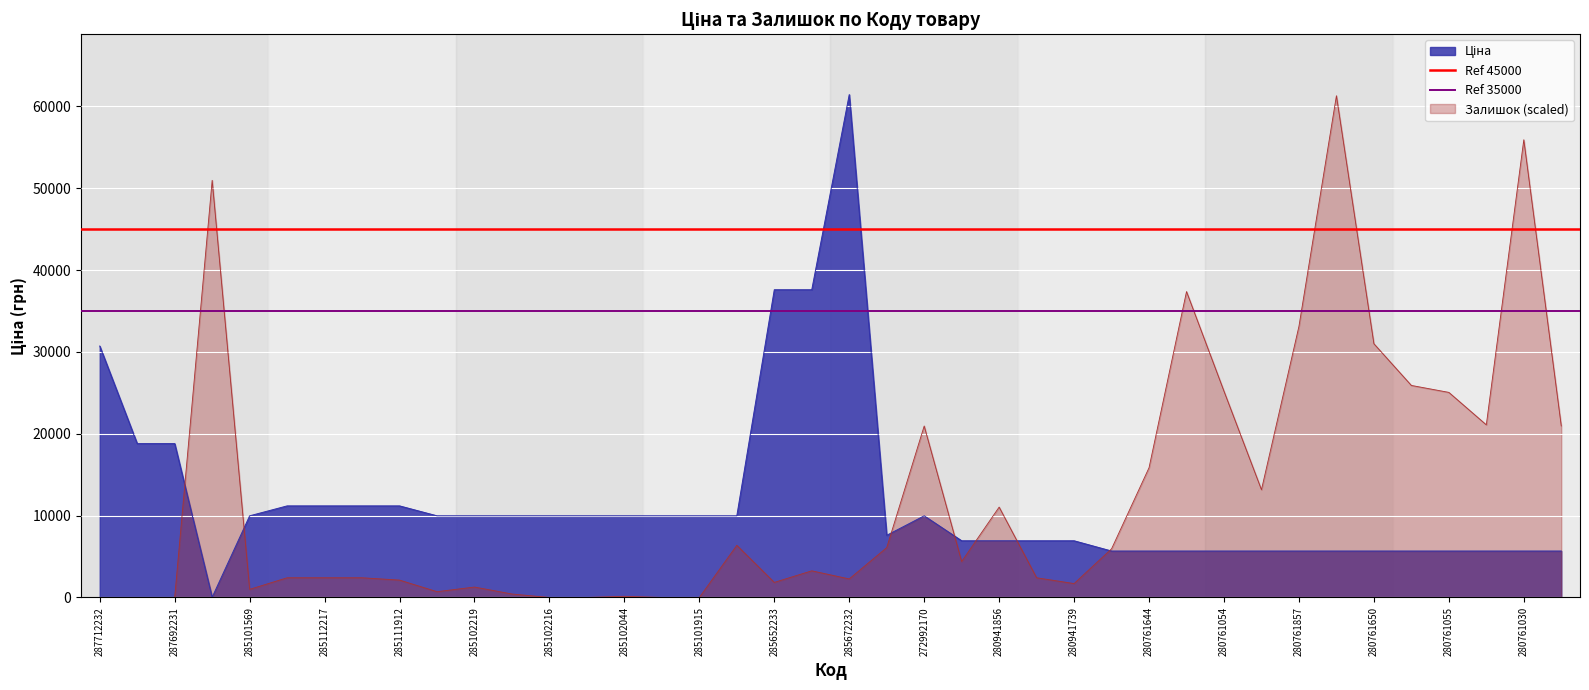

Is it true that Ref 45000 equals 72665 at 287712232?

False